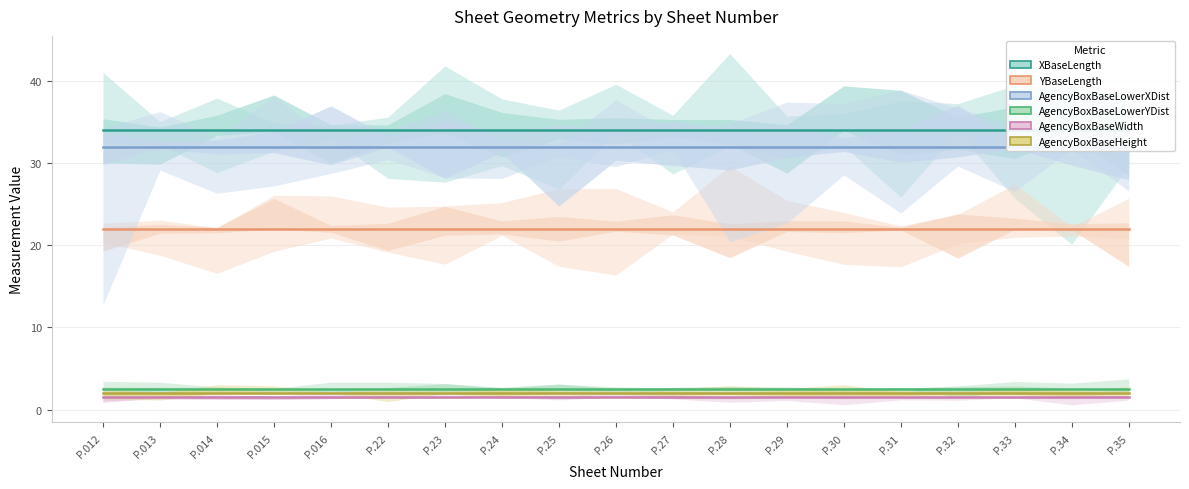

True or false: YBaseLength and XBaseLength intersect in this chart.

False